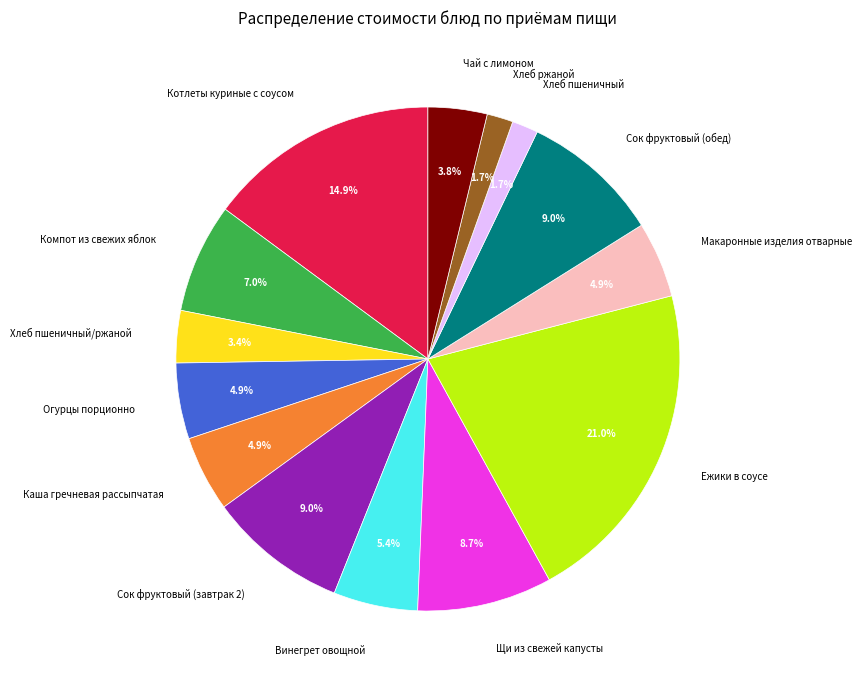

What is the ratio of the value at Хлеб ржаной to the value at Винегрет овощной?

0.3